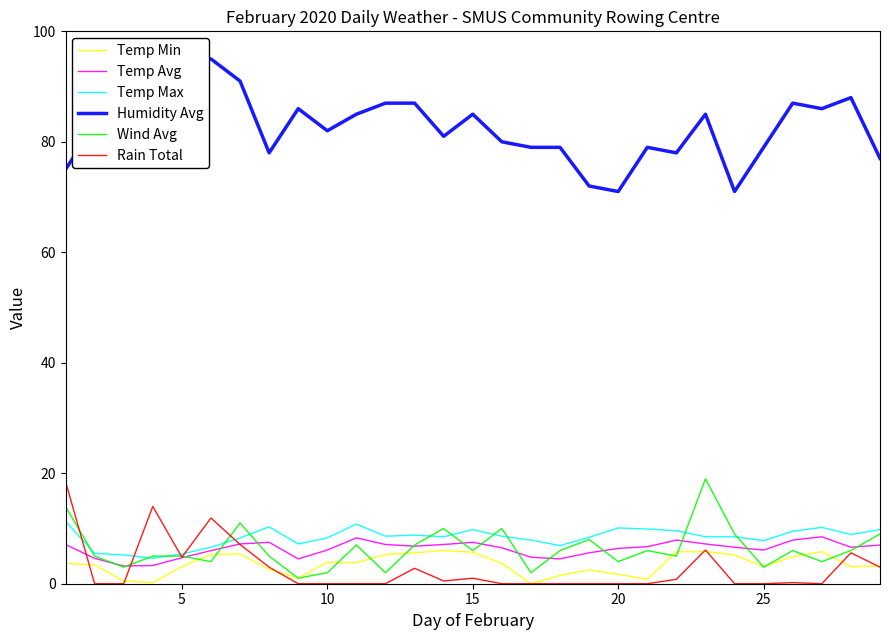

What is the difference between the second highest and second lowest values in the Temp Max series?

5.6